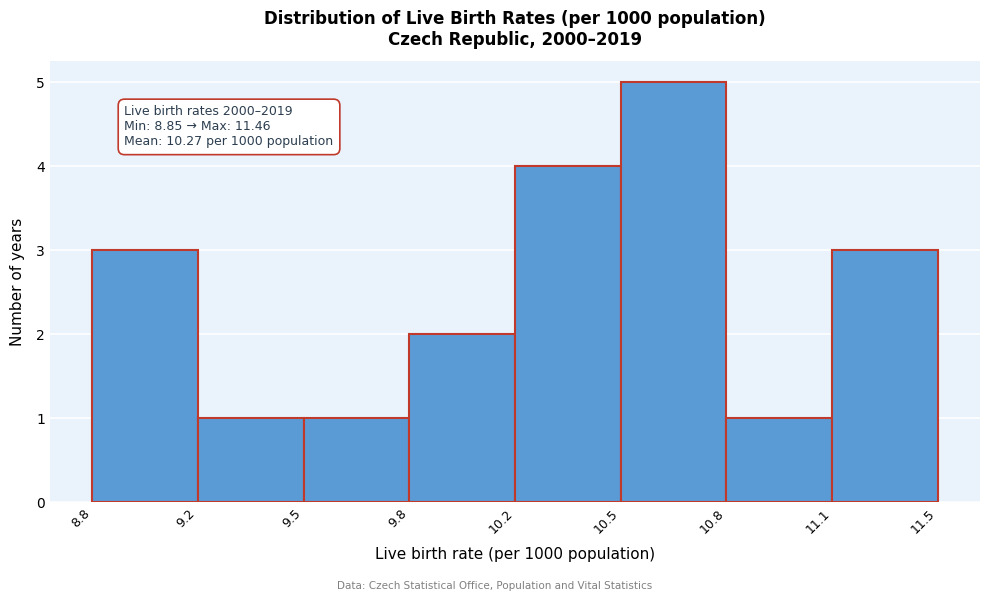

Reading right to left, what are all the values shown in this chart?

3	1	5	4	2	1	1	3